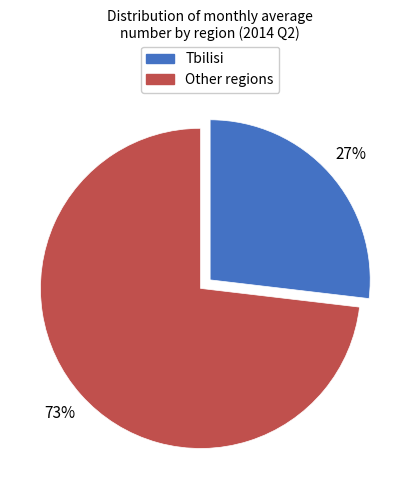

Is there a majority slice in this chart?

Yes